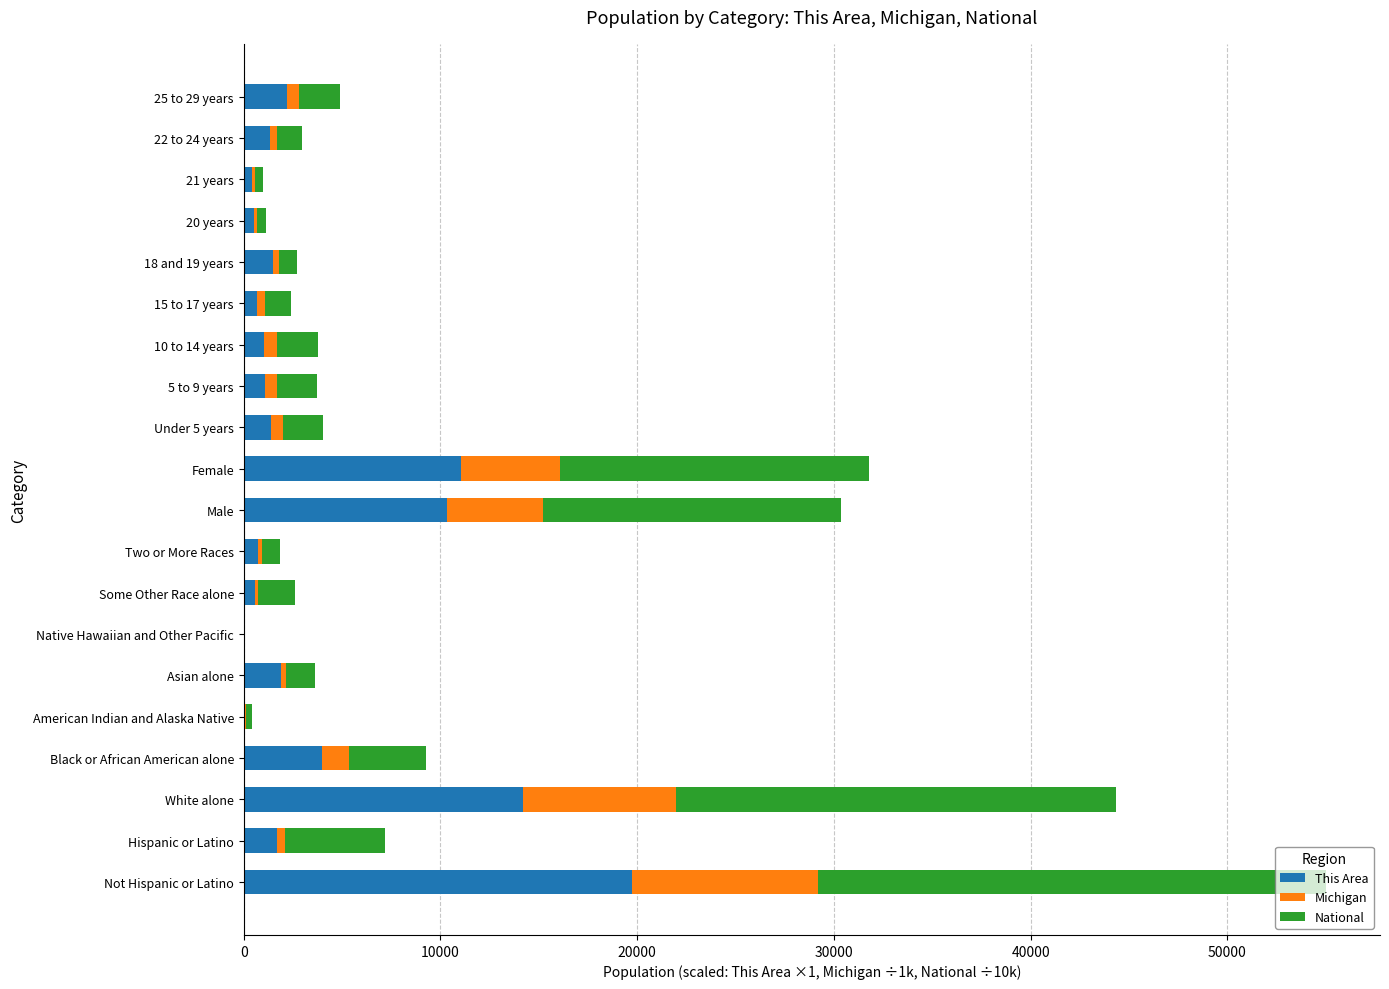

At which label does This Area reach its peak?

Not Hispanic or Latino